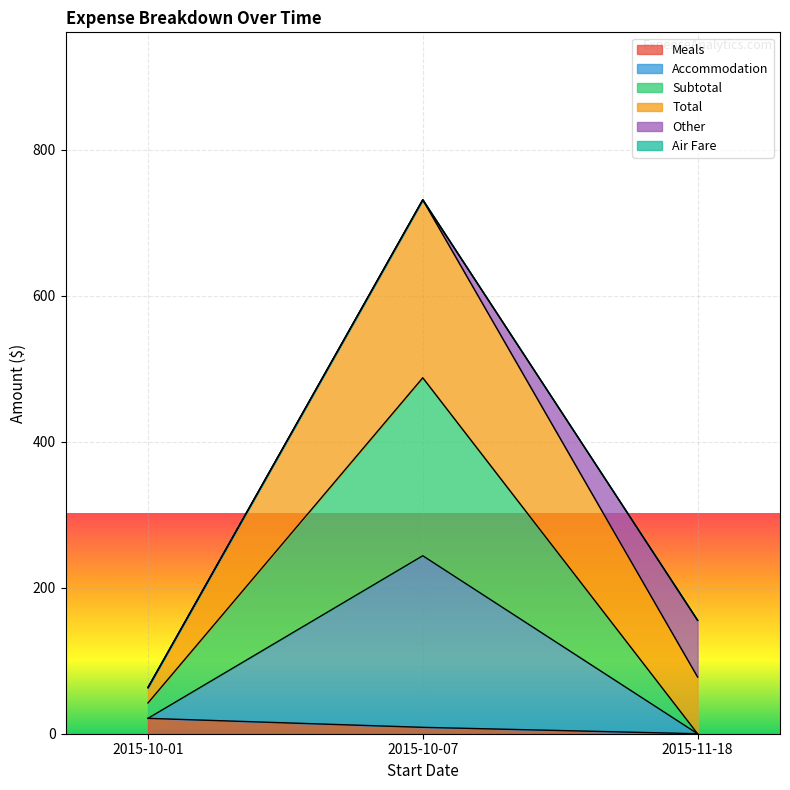

The value of Meals at 2015-11-18 is 0.0. True or false?

True